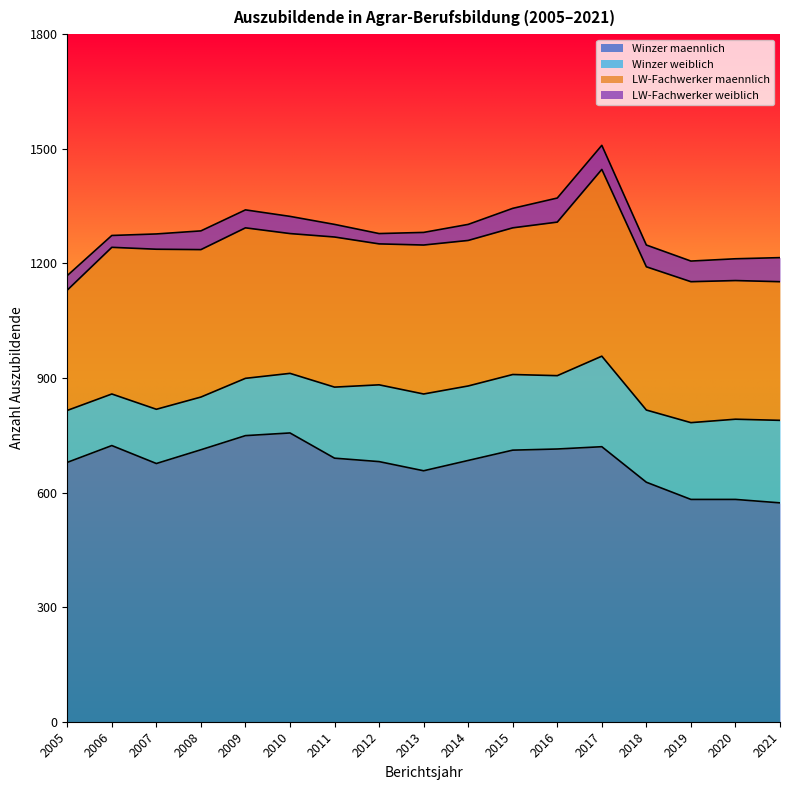

At which category is the sum across all series the highest?

2017